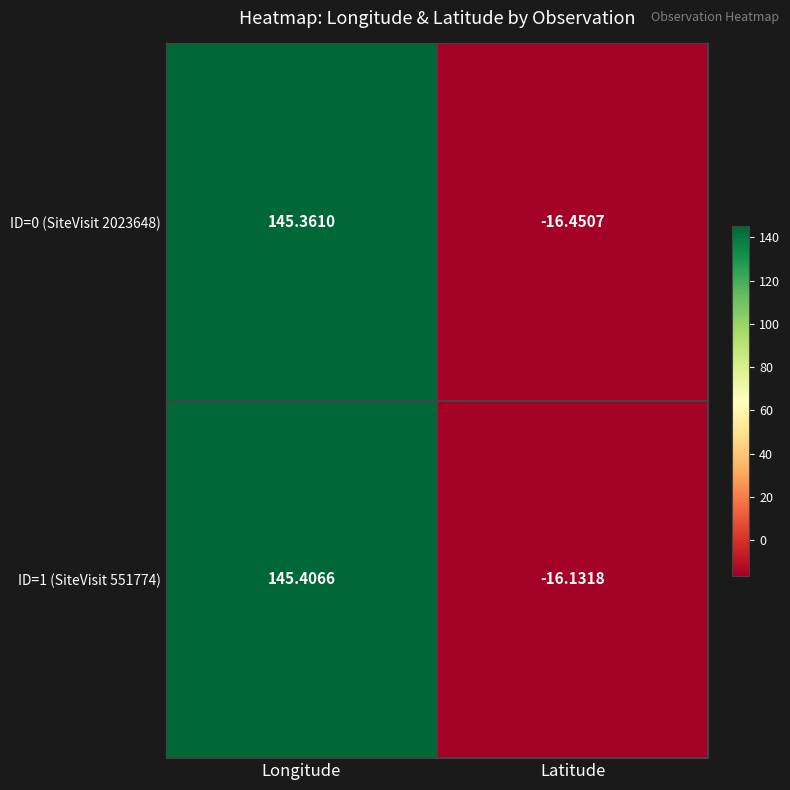

Where is ID=1 (SiteVisit 551774) nearest to the value 64?

Latitude